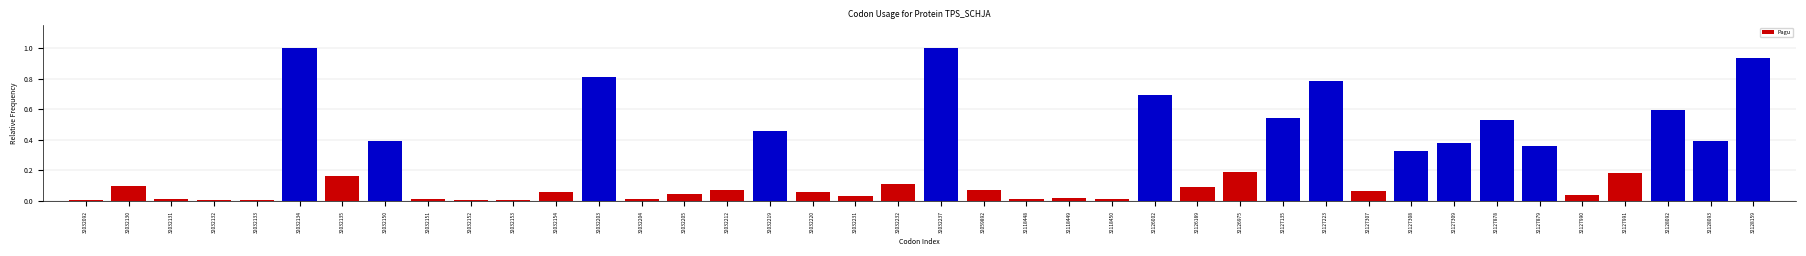

What is the greatest value displayed?

1.0